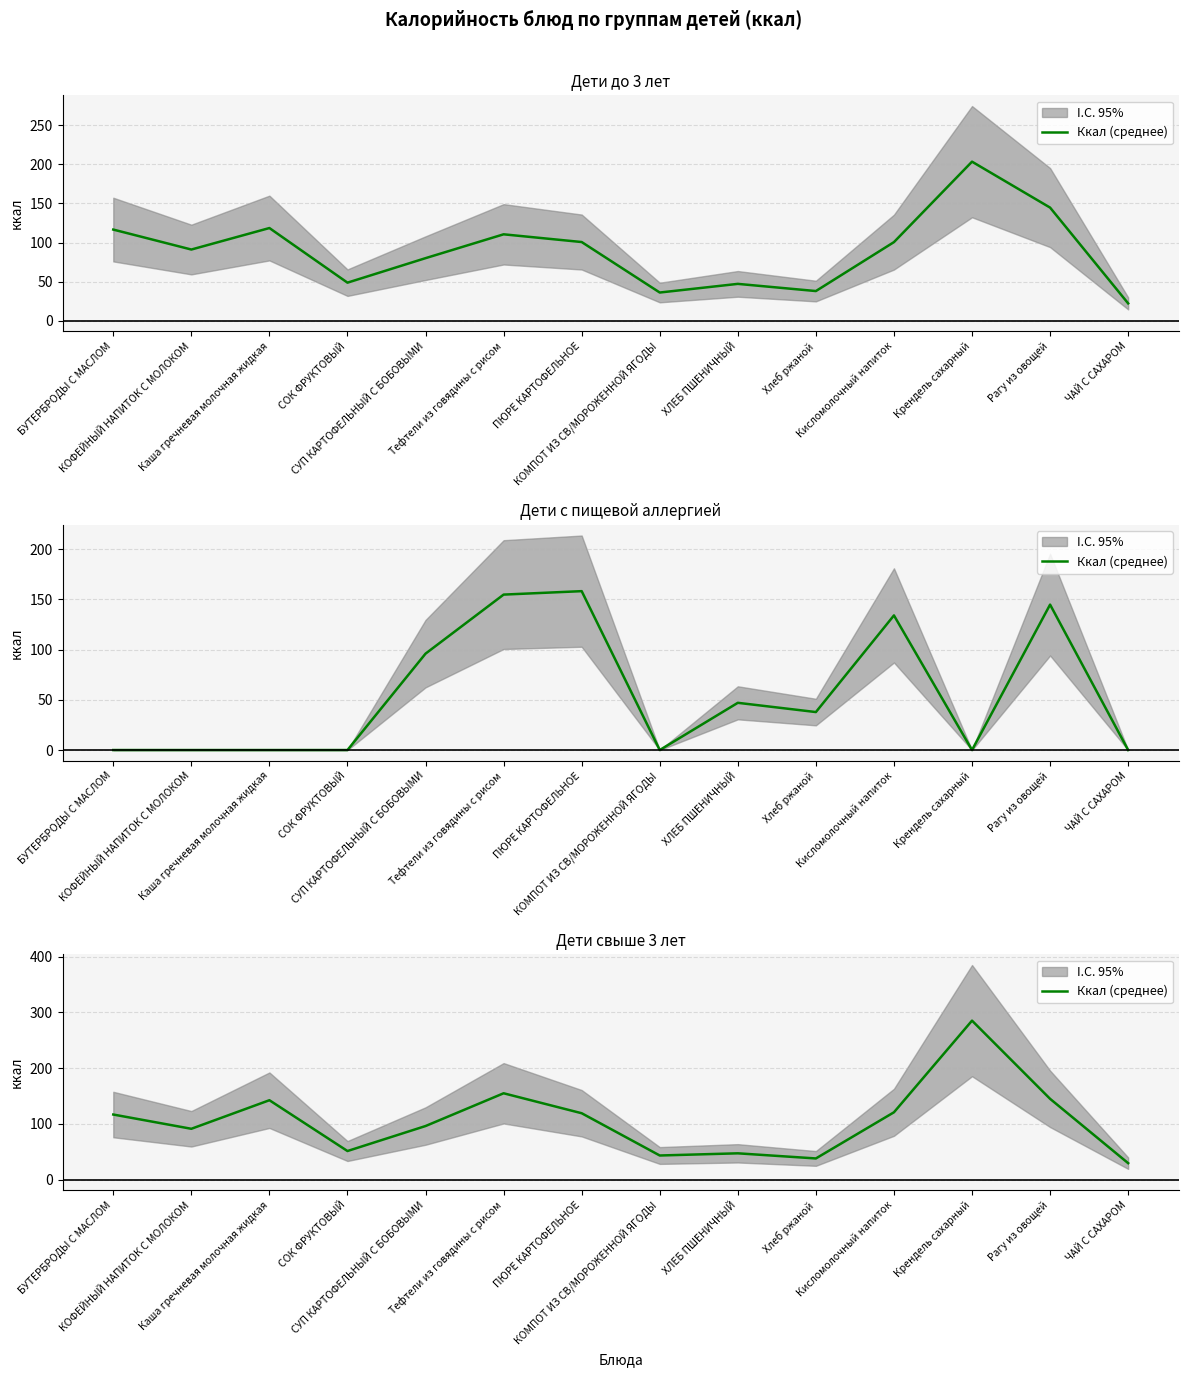

Approximately how many times larger is the value at Рагу из овощей compared to ЧАЙ С САХАРОМ?

4.9